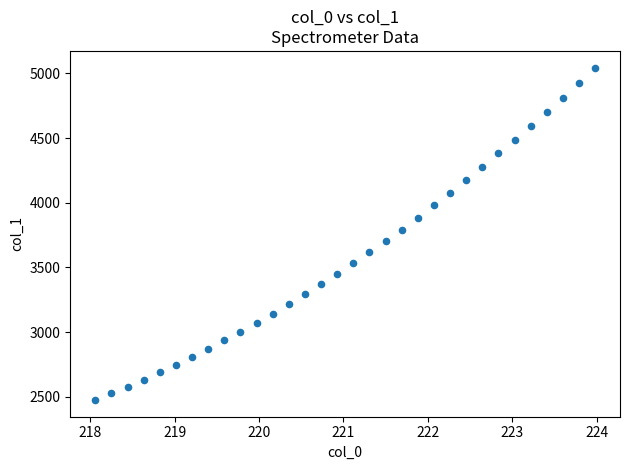

What is the range of Y values (max minus min)?

2569.6